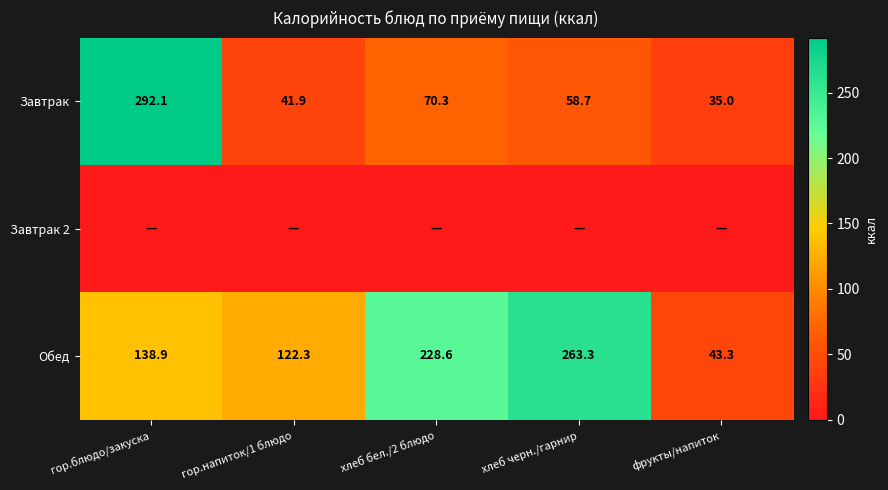

What value does the Завтрак series have at хлеб бел./2 блюдо?

70.3